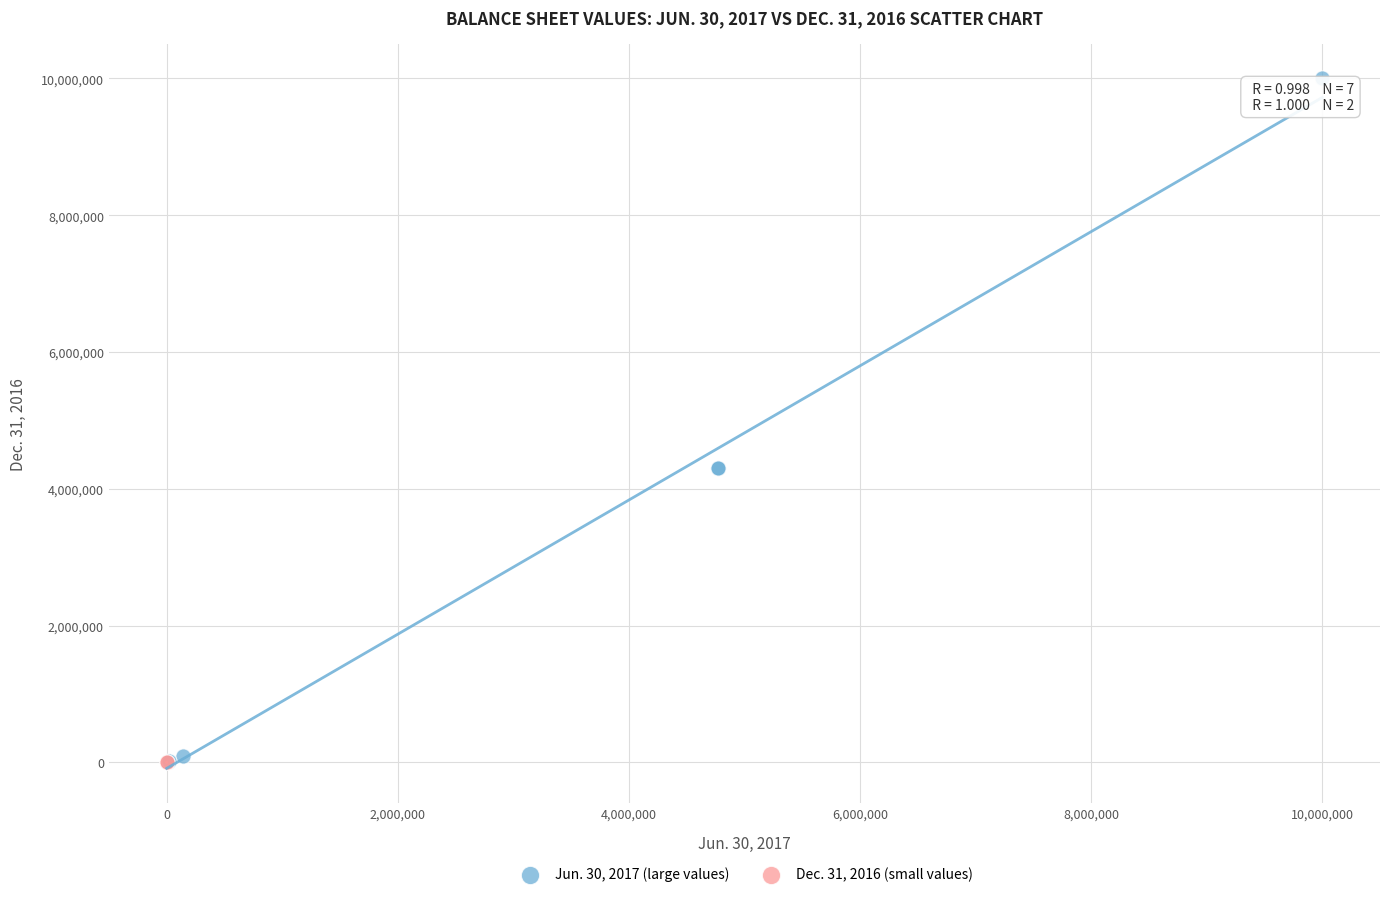

Which series has the widest spread of Y values?

Jun. 30, 2017 (large values)